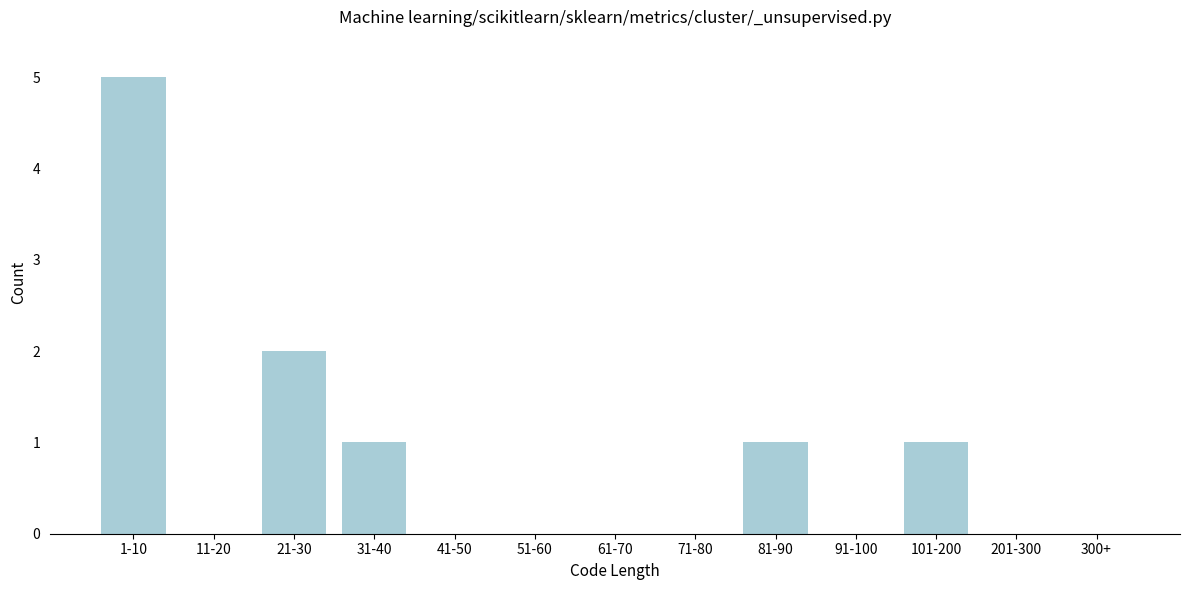

Reading left to right, what are all the values shown in this chart?

1-10=5	11-20=0	21-30=2	31-40=1	41-50=0	51-60=0	61-70=0	71-80=0	81-90=1	91-100=0	101-200=1	201-300=0	300+=0